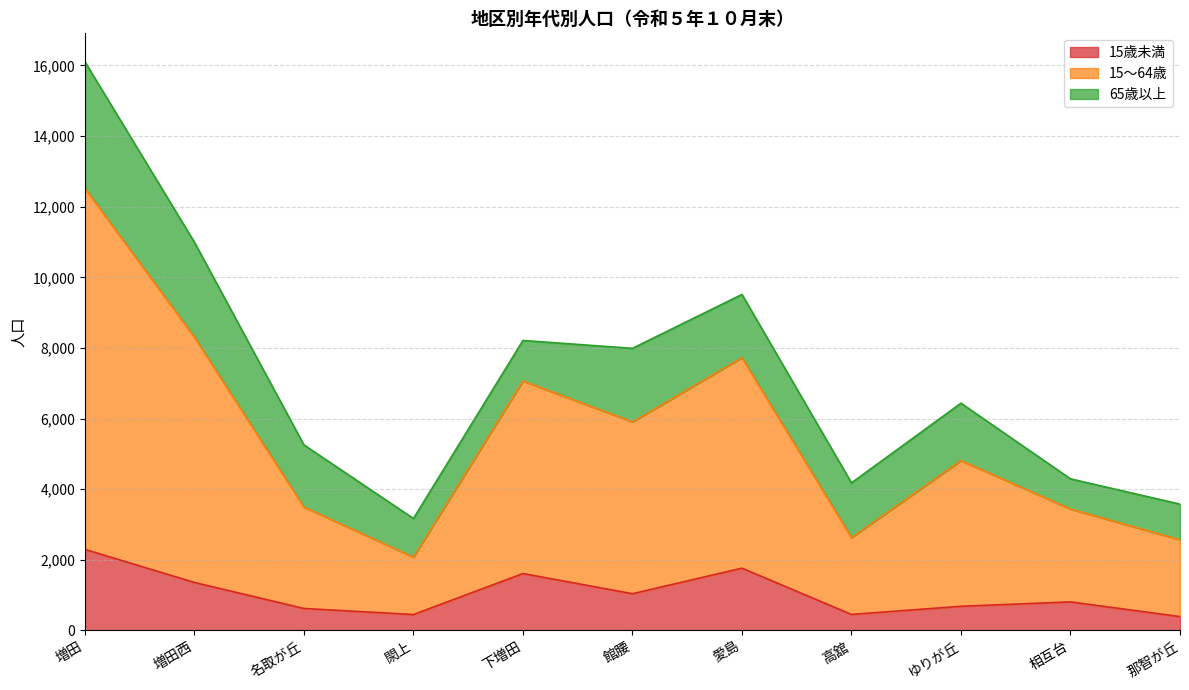

Which category has the highest value in the 15歳未満 series?

増田